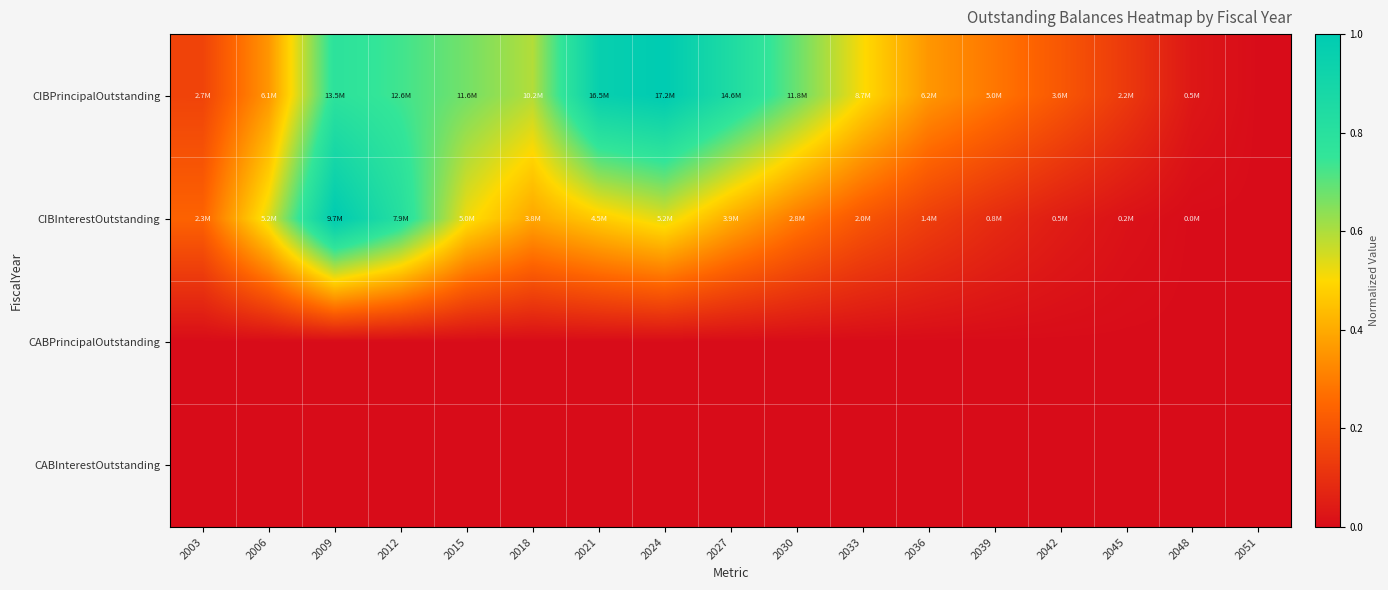

Reading left to right, transcribe all the data shown in this chart.

CIBPrincipalOutstanding: 2003=0.2	2006=0.4	2009=0.8	2012=0.7	2015=0.7	2018=0.6	2021=1.0	2024=1.0	2027=0.8	2030=0.7	2033=0.5	2036=0.4	2039=0.3	2042=0.2	2045=0.1	2048=0.0	2051=0.0
CIBInterestOutstanding: 2003=0.2	2006=0.5	2009=1.0	2012=0.8	2015=0.5	2018=0.4	2021=0.5	2024=0.5	2027=0.4	2030=0.3	2033=0.2	2036=0.1	2039=0.1	2042=0.0	2045=0.0	2048=0.0	2051=0.0
CABPrincipalOutstanding: 2003=0.0	2006=0.0	2009=0.0	2012=0.0	2015=0.0	2018=0.0	2021=0.0	2024=0.0	2027=0.0	2030=0.0	2033=0.0	2036=0.0	2039=0.0	2042=0.0	2045=0.0	2048=0.0	2051=0.0
CABInterestOutstanding: 2003=0.0	2006=0.0	2009=0.0	2012=0.0	2015=0.0	2018=0.0	2021=0.0	2024=0.0	2027=0.0	2030=0.0	2033=0.0	2036=0.0	2039=0.0	2042=0.0	2045=0.0	2048=0.0	2051=0.0